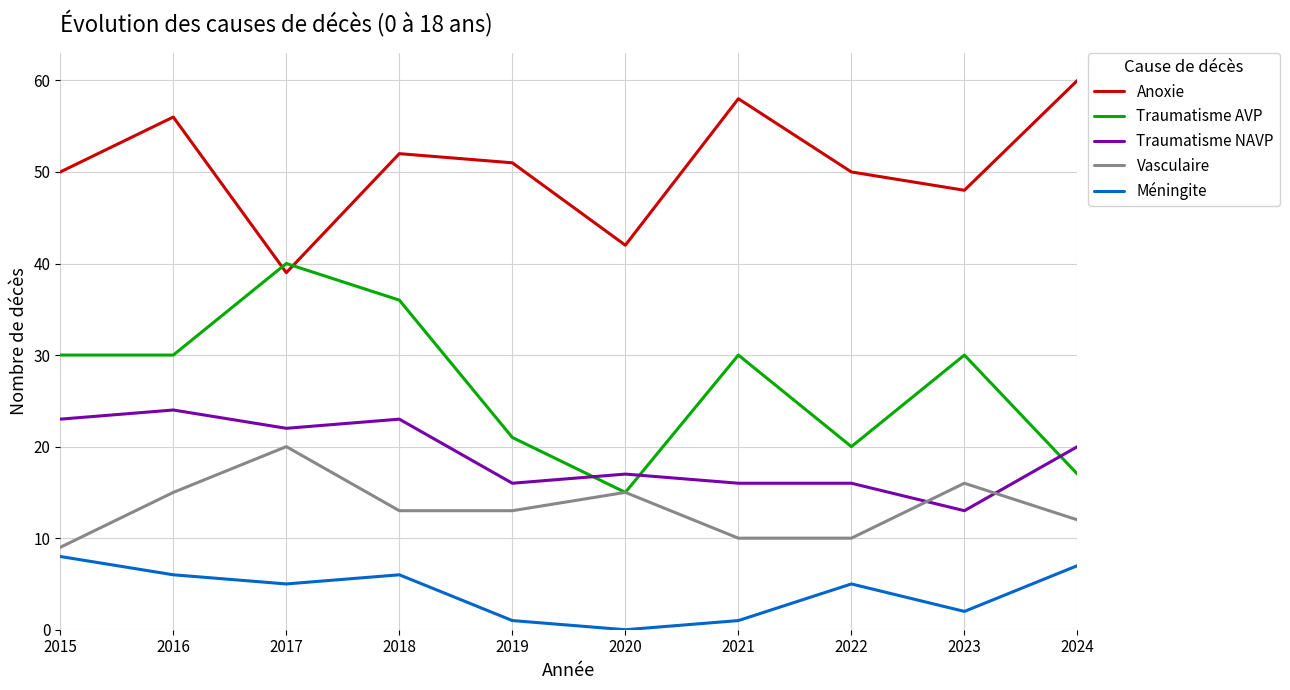

What is the average value of the Méningite series?

4